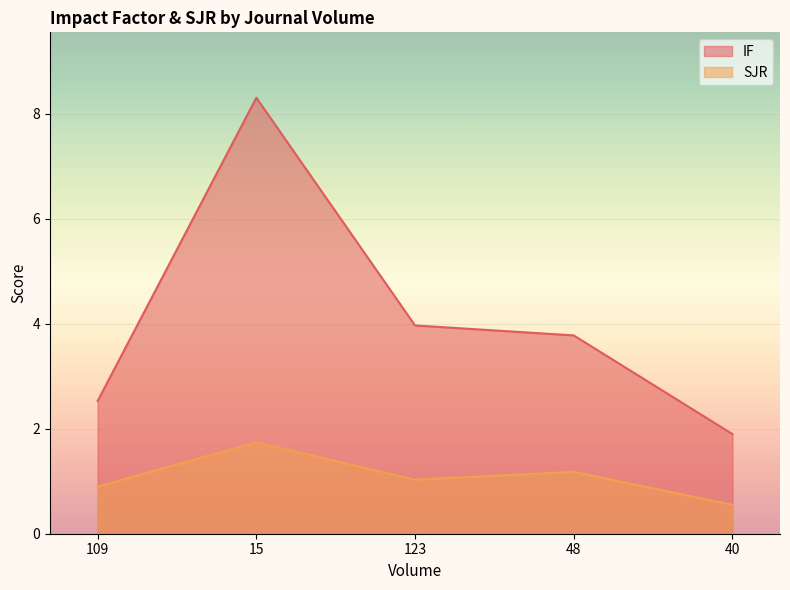

How many interior local peaks does the IF series have?

1